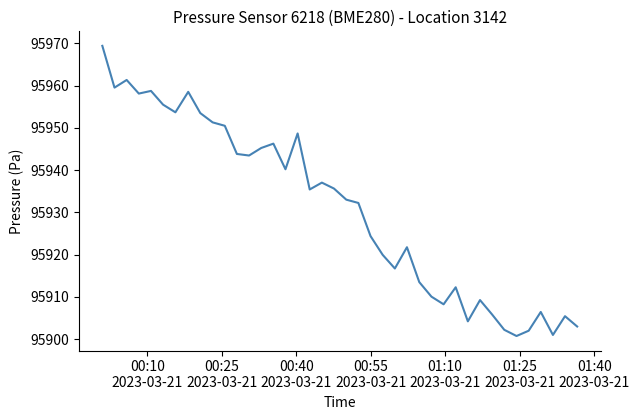

What is the greatest value displayed?

95969.4